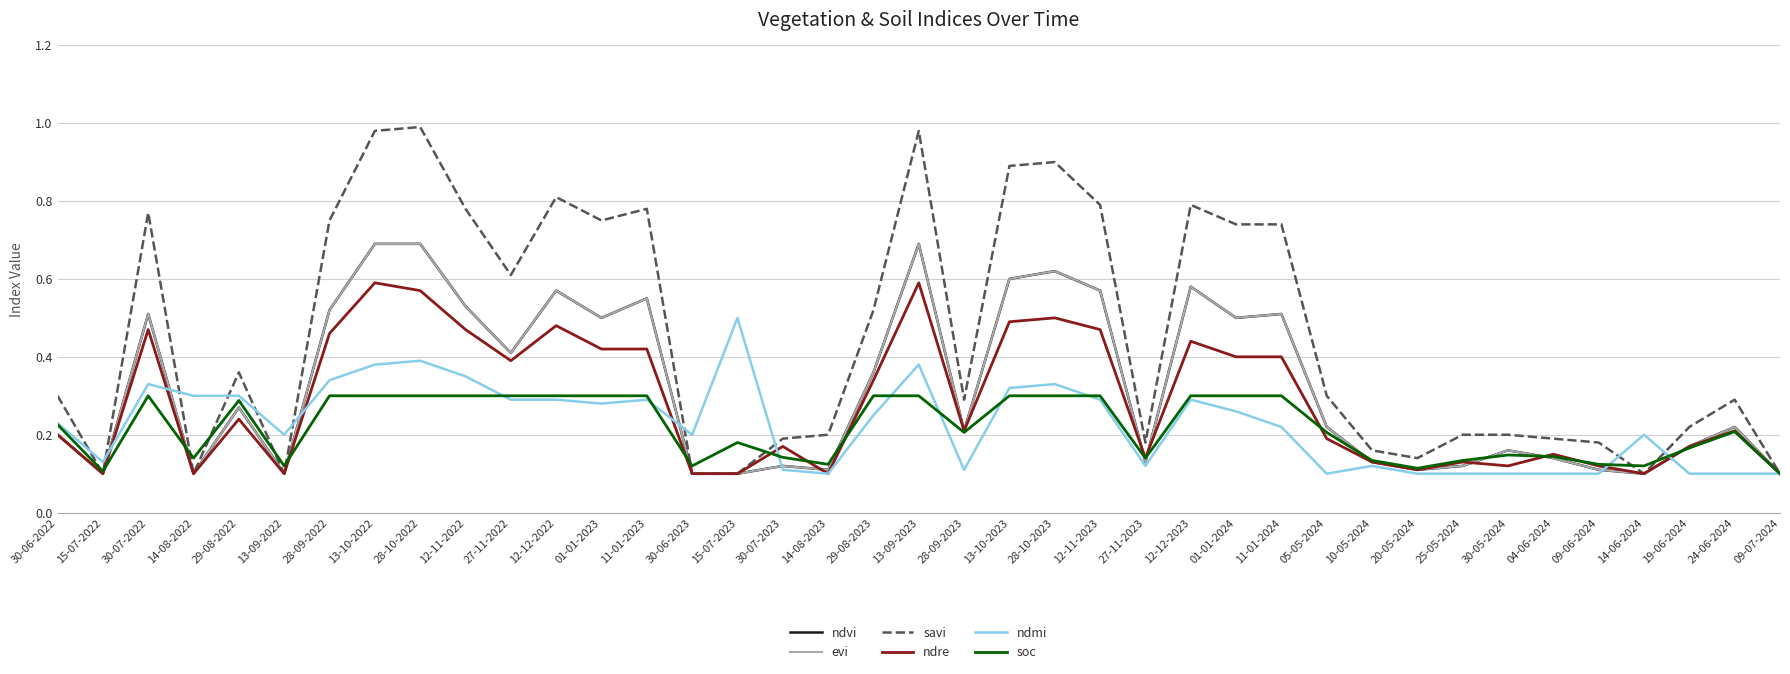

Is it true that ndvi equals 0.2 at 12-12-2022?

False